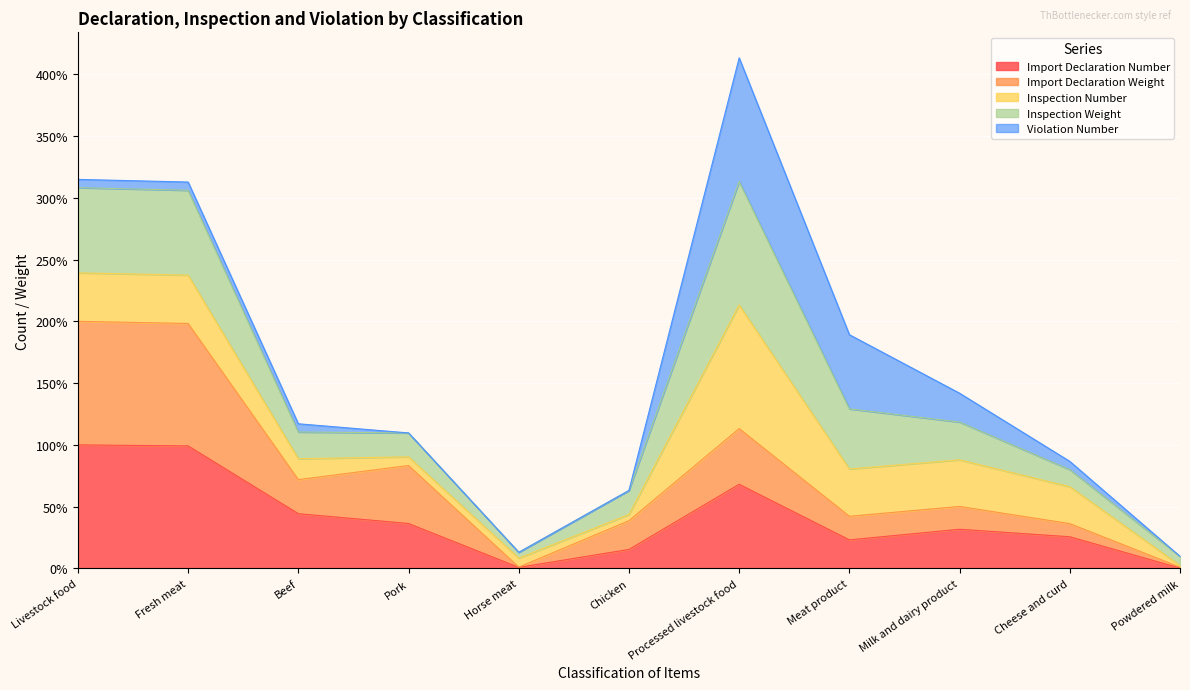

What are all the series names shown in the legend?

Import Declaration Number, Import Declaration Weight, Inspection Number, Inspection Weight, Violation Number